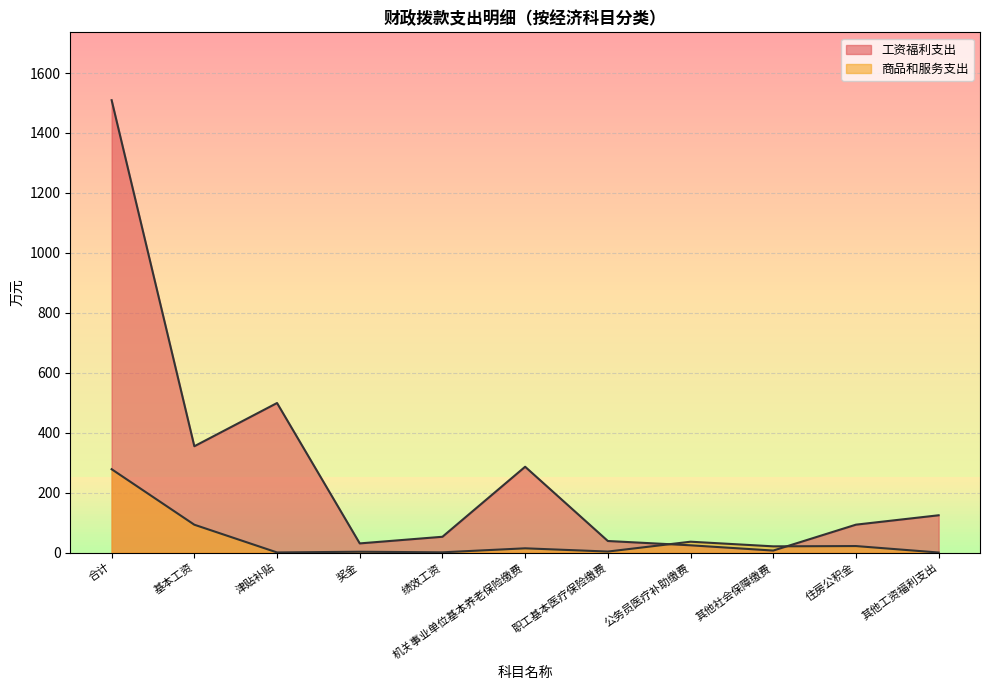

Reading left to right, extract all data points from this chart.

工资福利支出: 合计=1509.4	基本工资=354.7	津贴补贴=498.9	奖金=30.4	绩效工资=52.6	机关事业单位基本养老保险缴费=286.2	职工基本医疗保险缴费=38.5	公务员医疗补助缴费=24.1	其他社会保障缴费=6.6	住房公积金=93.0	其他工资福利支出=124.3
商品和服务支出: 合计=278.1	基本工资=92.8	津贴补贴=0.3	奖金=2.6	绩效工资=0.7	机关事业单位基本养老保险缴费=14.1	职工基本医疗保险缴费=3.2	公务员医疗补助缴费=36.1	其他社会保障缴费=20.6	住房公积金=21.6	其他工资福利支出=0.0